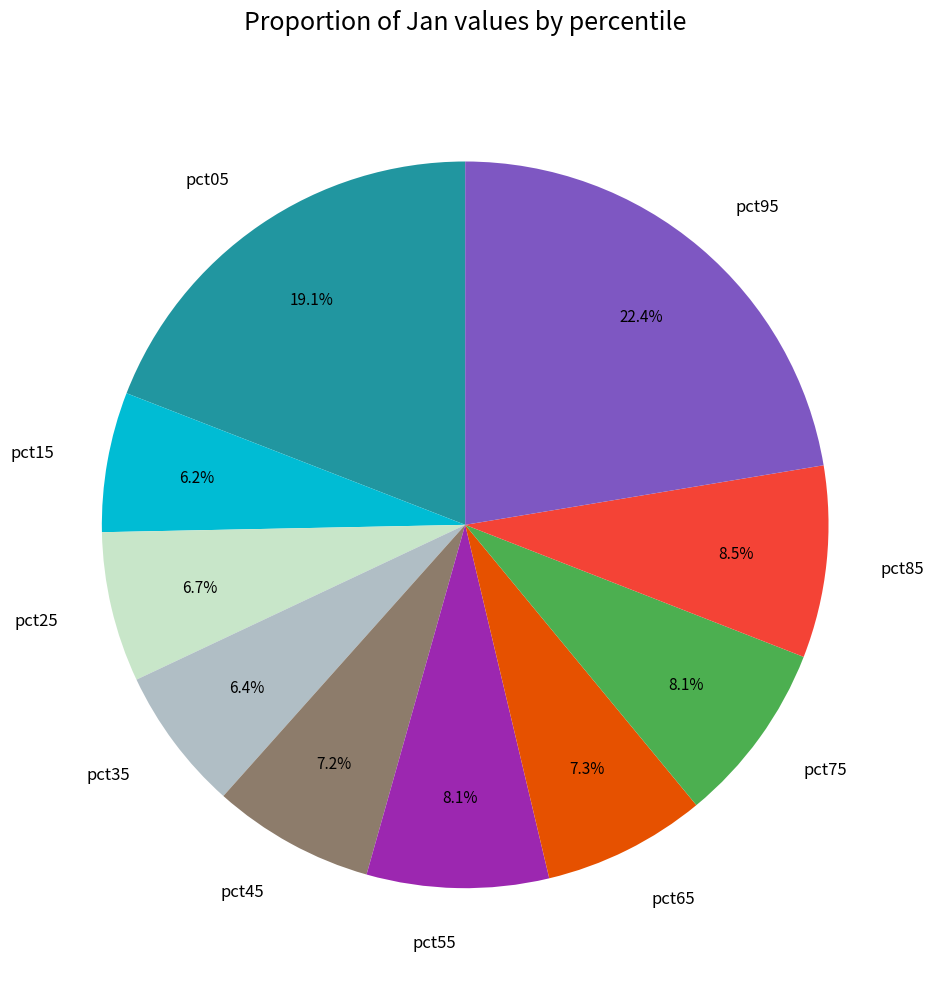

What is the largest slice in the pie chart?

pct95